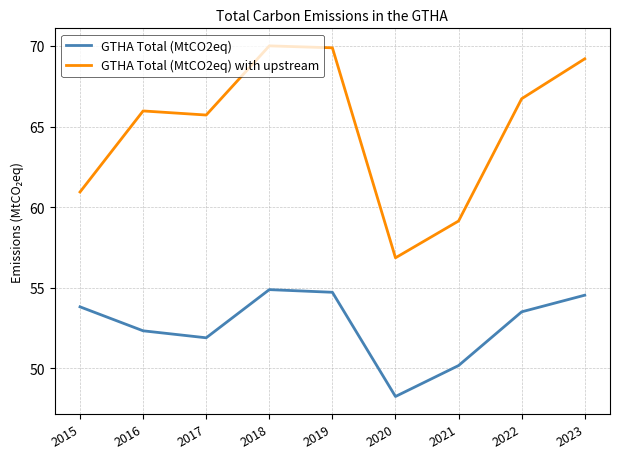

What is the sum of all GTHA Total (MtCO2eq) with upstream values?

584.4